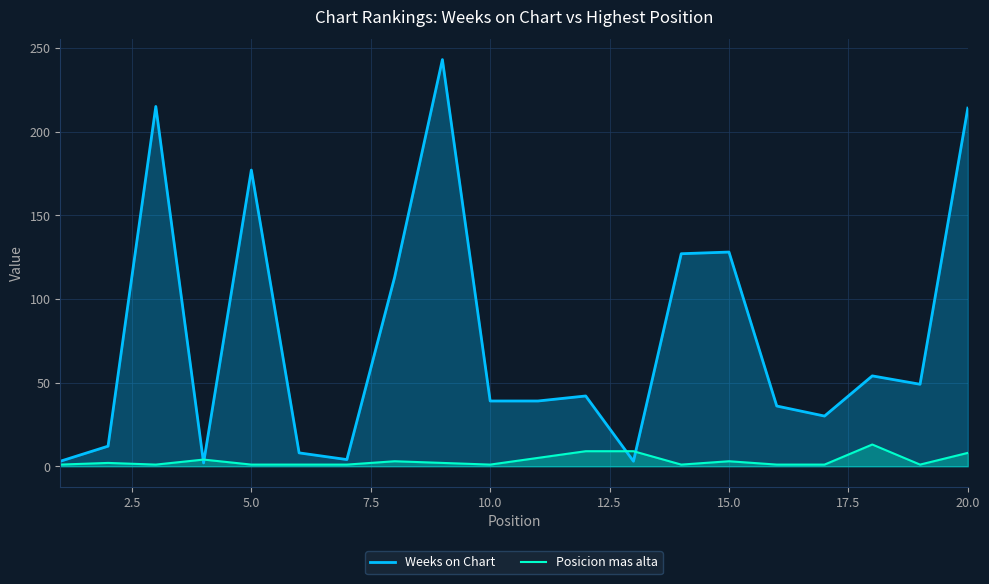

Which series has the largest total across all categories?

Weeks on Chart